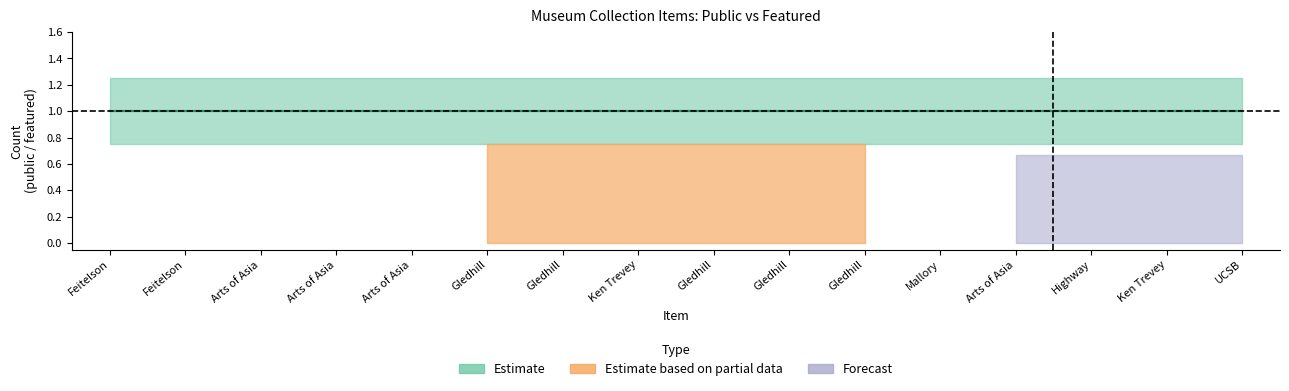

Is it true that Estimate_upper equals 2 at 15?

False